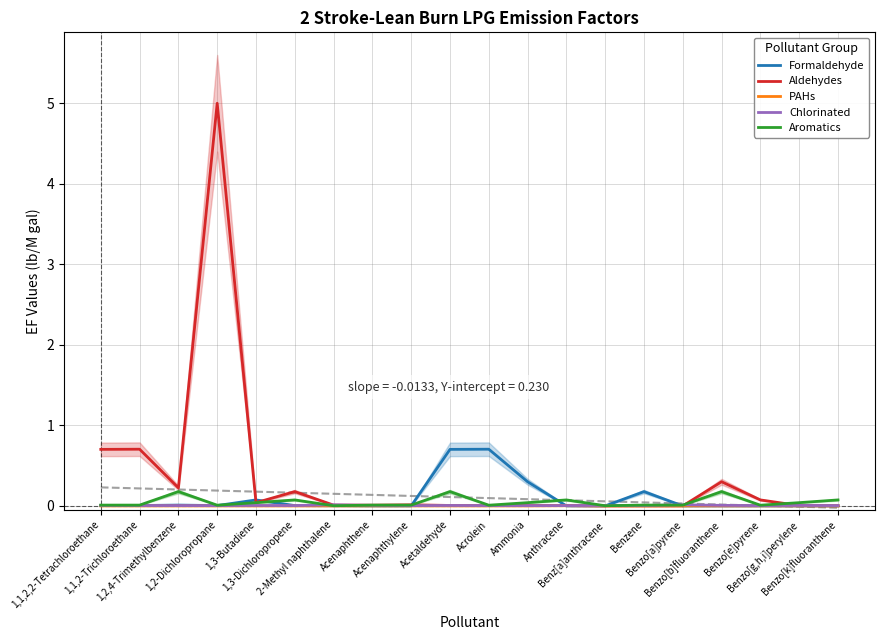

Does the chart have visible grid lines?

Yes